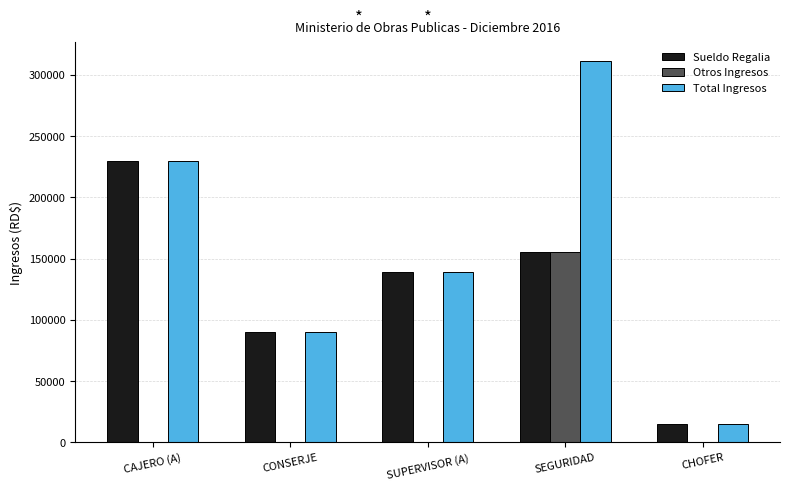

Which series changed the most between CAJERO (A) and SEGURIDAD?

Otros Ingresos